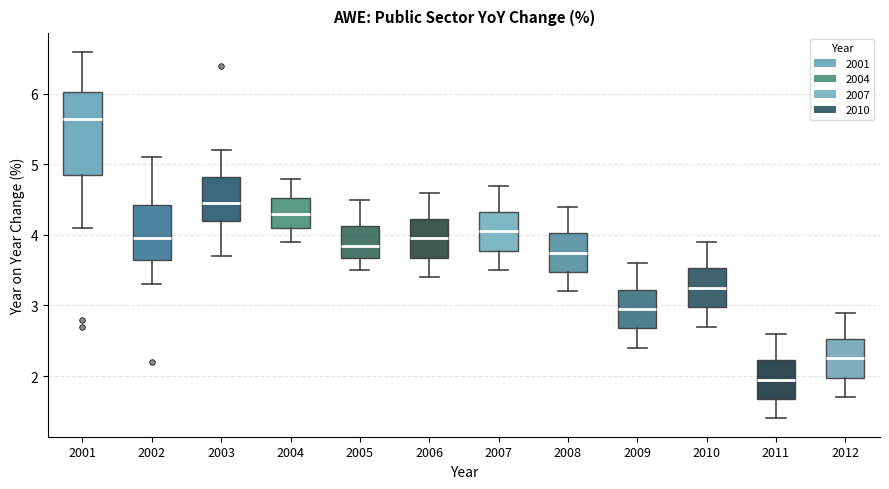

Where does the upper whisker of the box at x = 2008 end on the y-axis? The values are not printed on the chart, so give them approximately, as read against the axis.

4.4